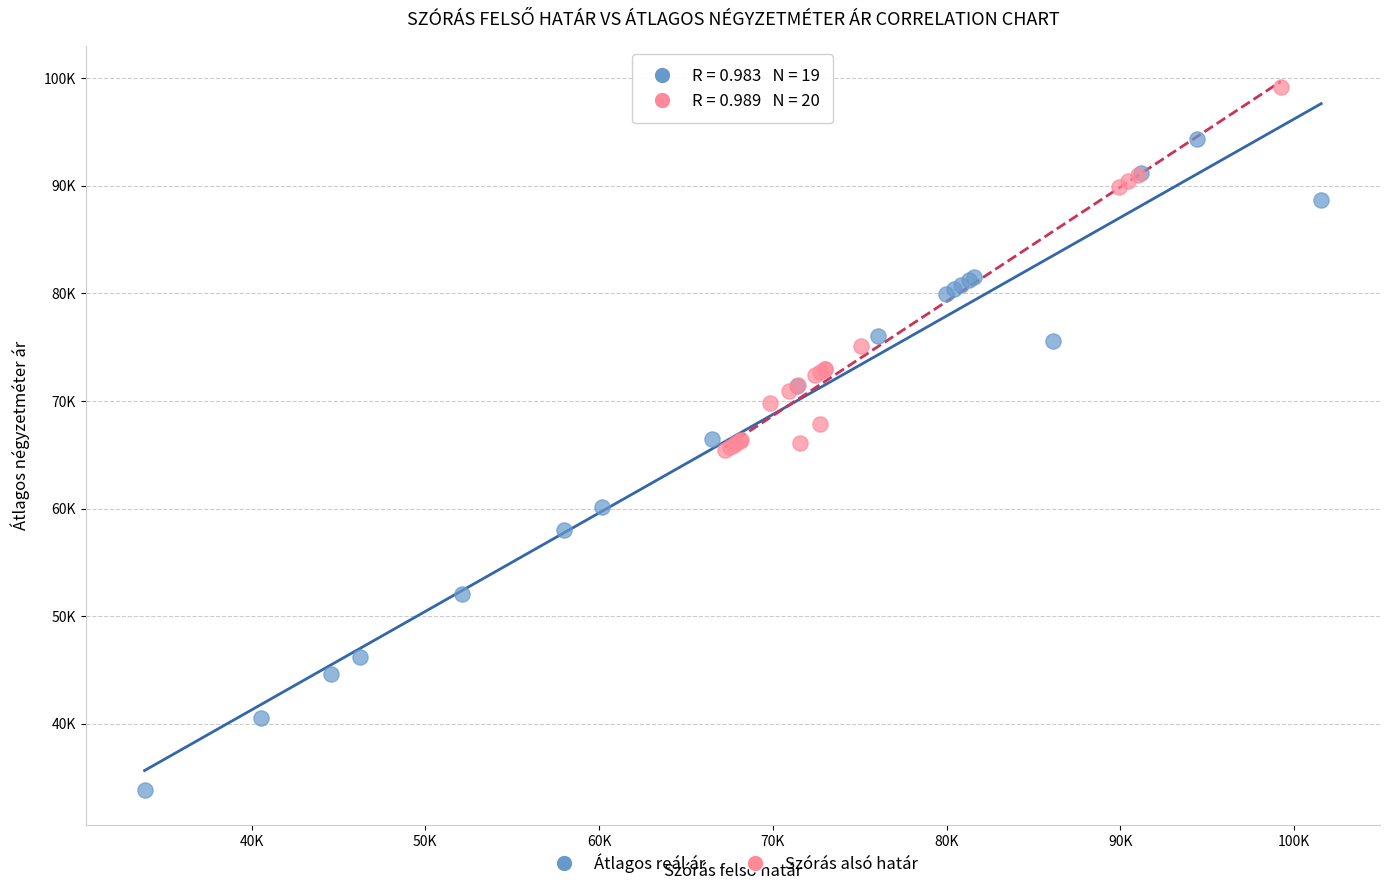

What are all the series names shown in the legend?

Átlagos reál ár, Szórás alsó határ